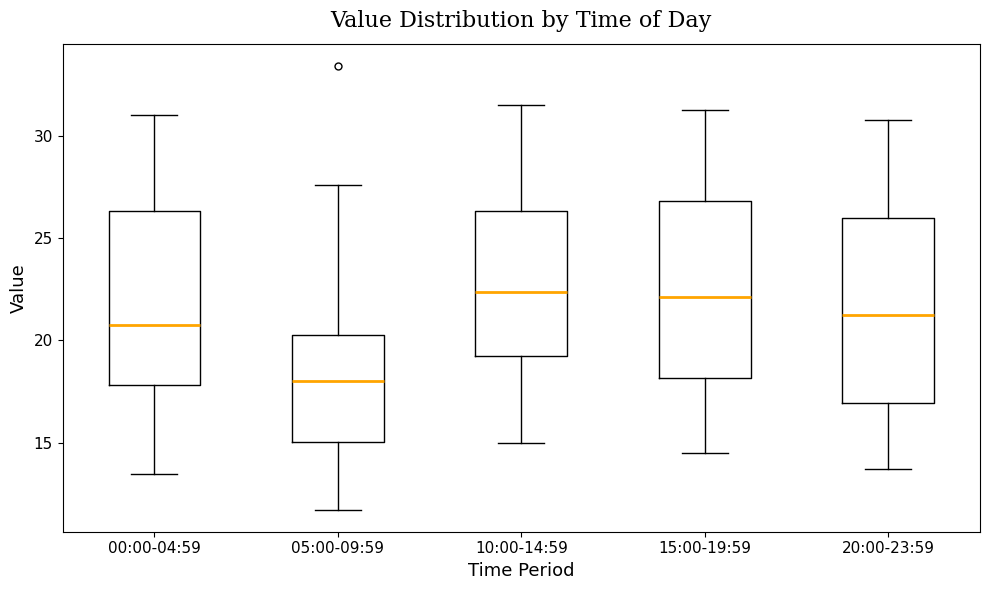

Where does the lower whisker of the box for 05:00-09:59 end on the y-axis? The values are not printed on the chart, so give them approximately, as read against the axis.

12.0